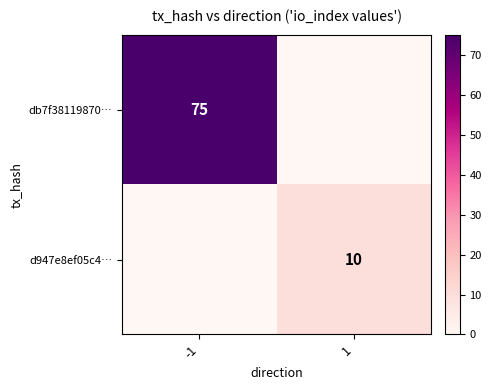

Which series has the widest spread of values?

db7f38119870…